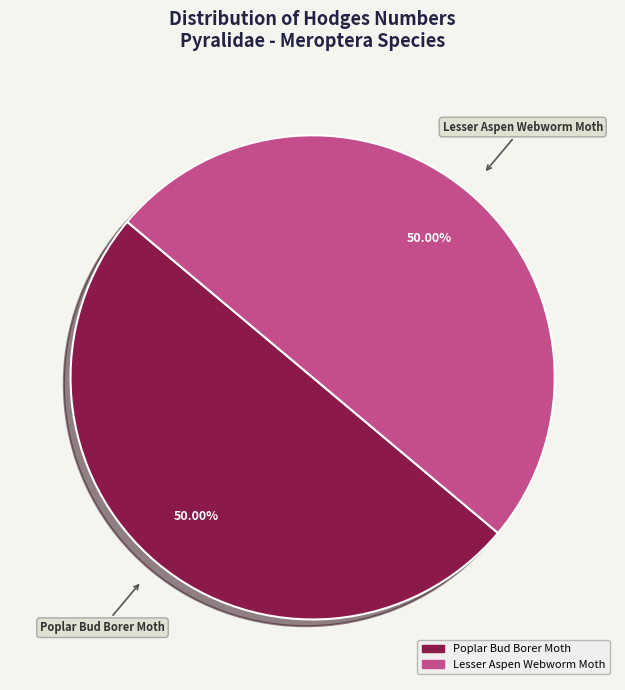

Combined, do Lesser Aspen Webworm Moth and Poplar Bud Borer Moth account for over 50%?

Yes